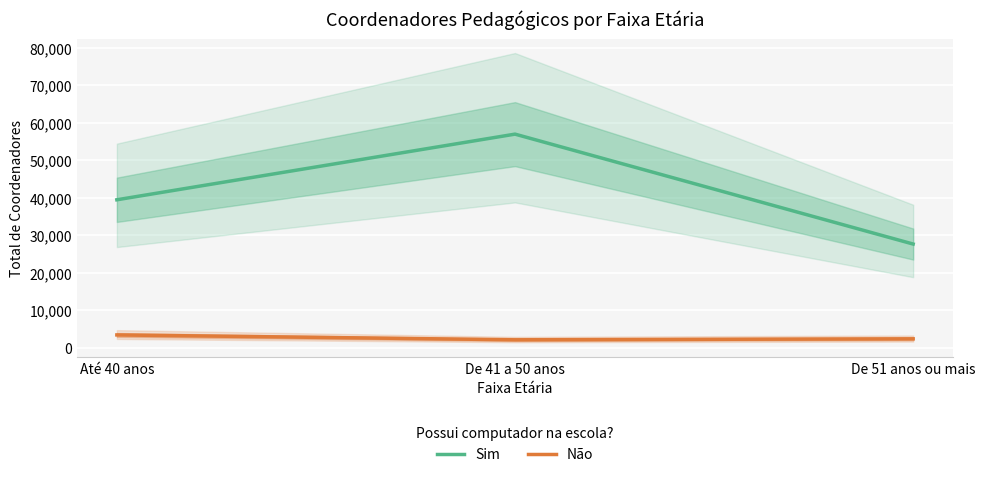

List the series in order of their peak value, lowest first.

Não, Sim